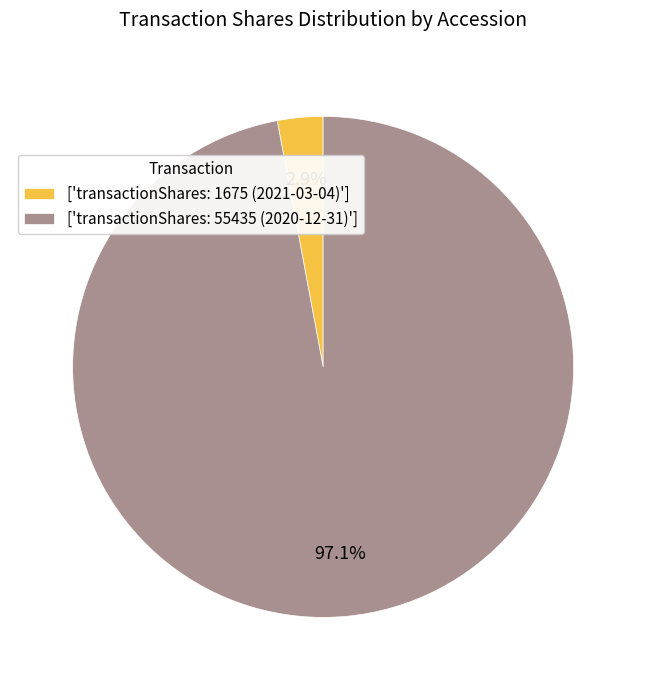

Which category accounts for the majority?

['transactionShares: 55435 (2020-12-31)']